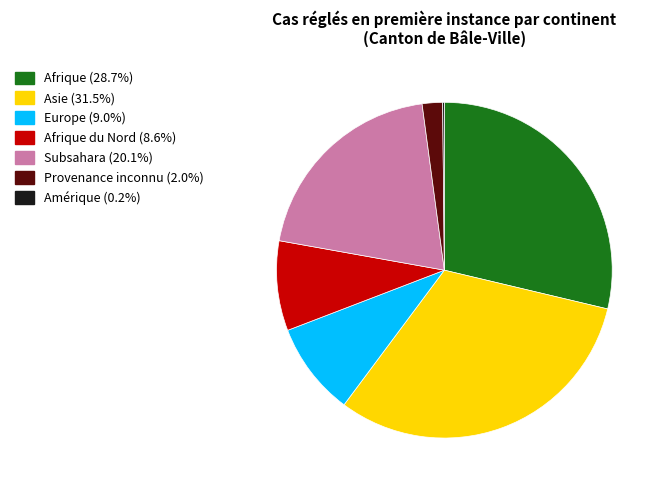

Is there a majority slice in this chart?

No